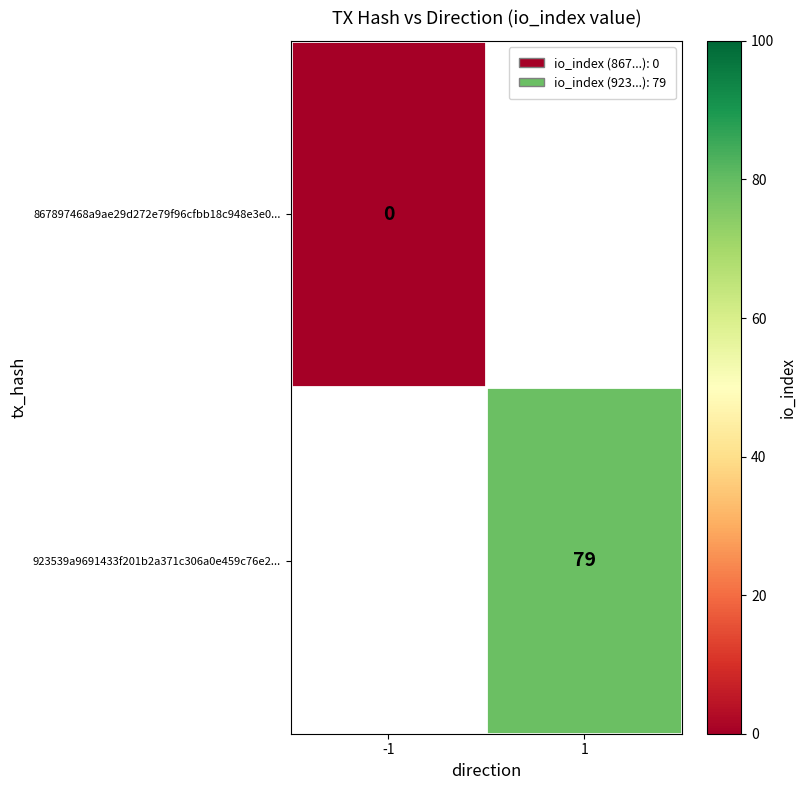

Which category has the highest value across all series?

1